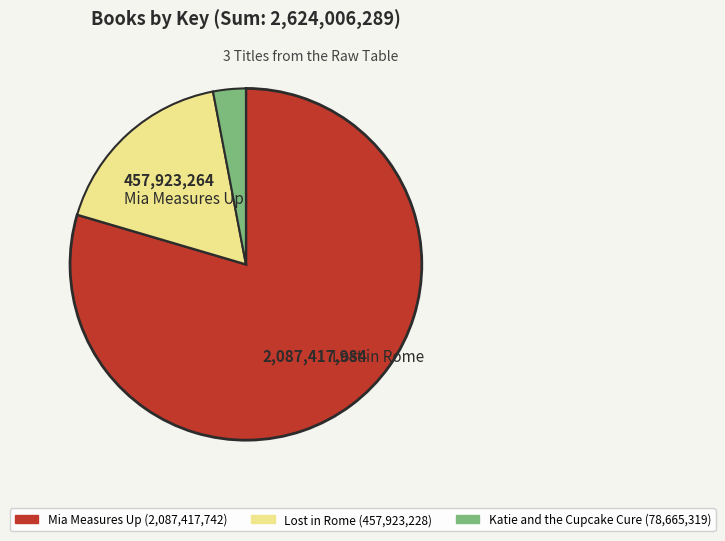

Is the sum of Lost in Rome and Katie and the Cupcake Cure greater than half?

No